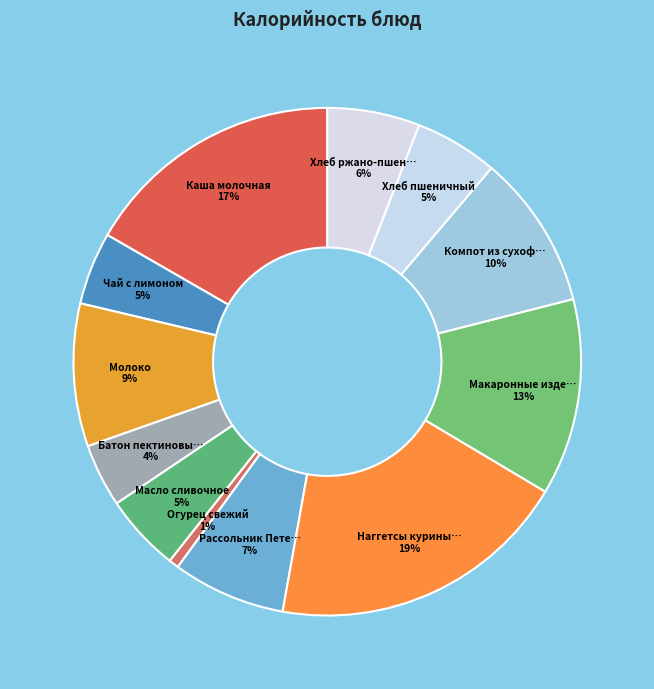

Is there any slice that represents more than half of the pie?

No